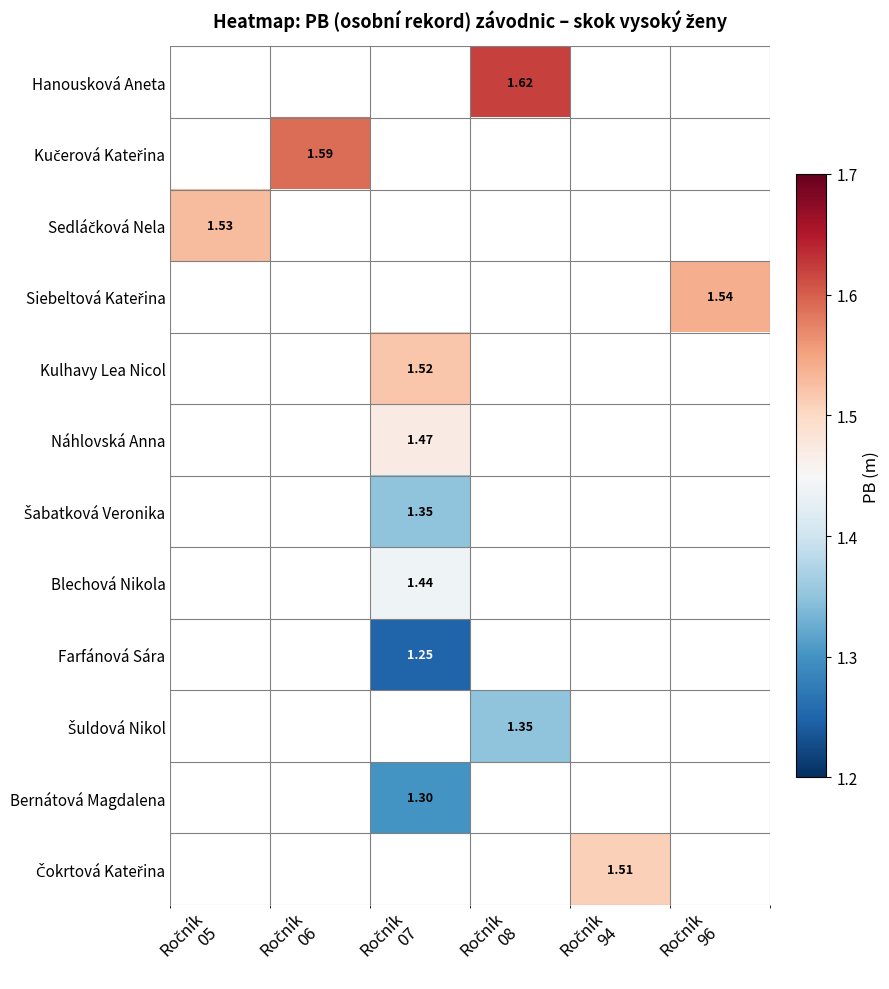

Count the number of categories in the chart.

6